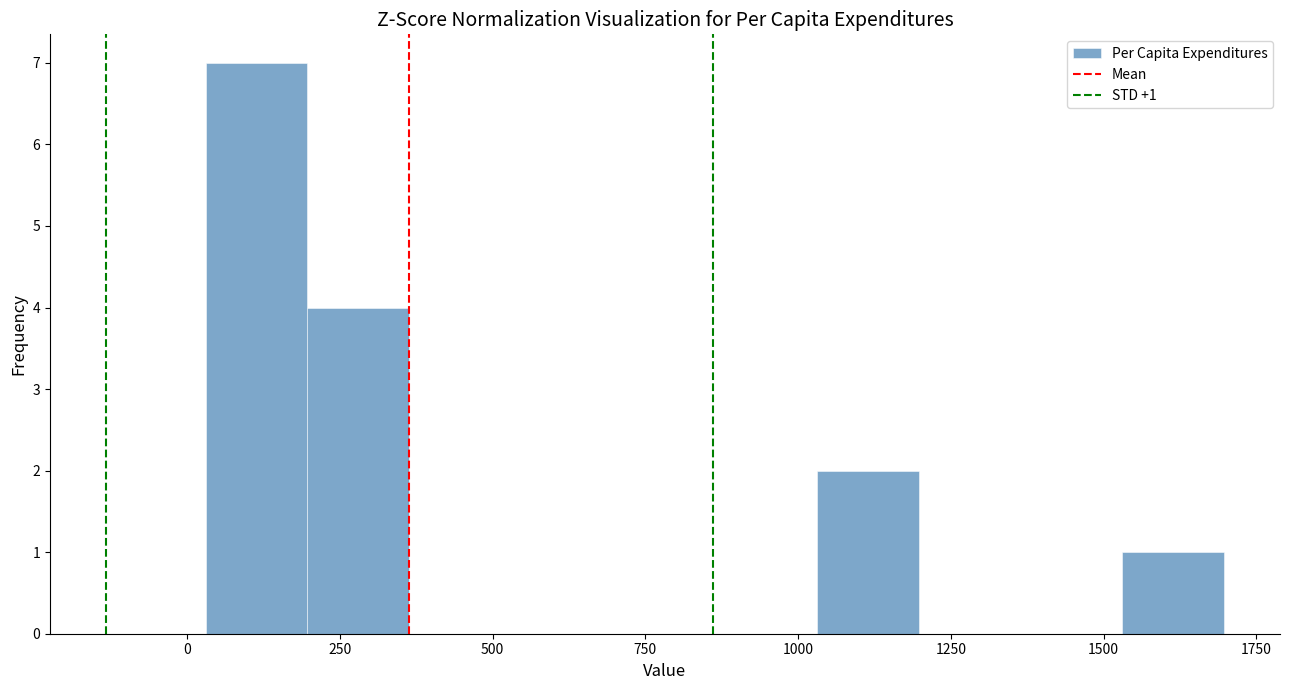

Read against the x-axis, roughly where is the centre of the tallest bar?

100